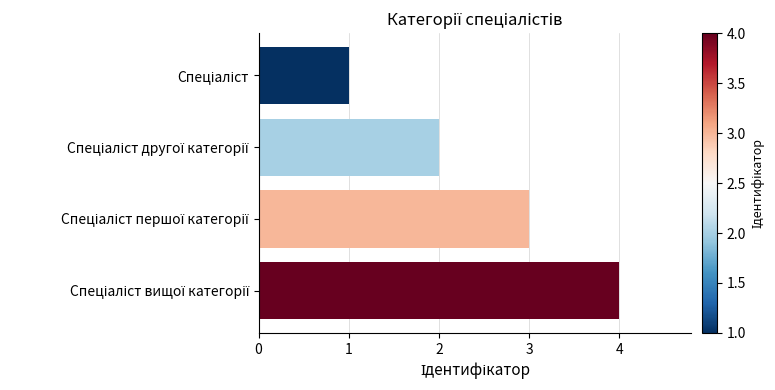

What is the greatest value displayed?

4